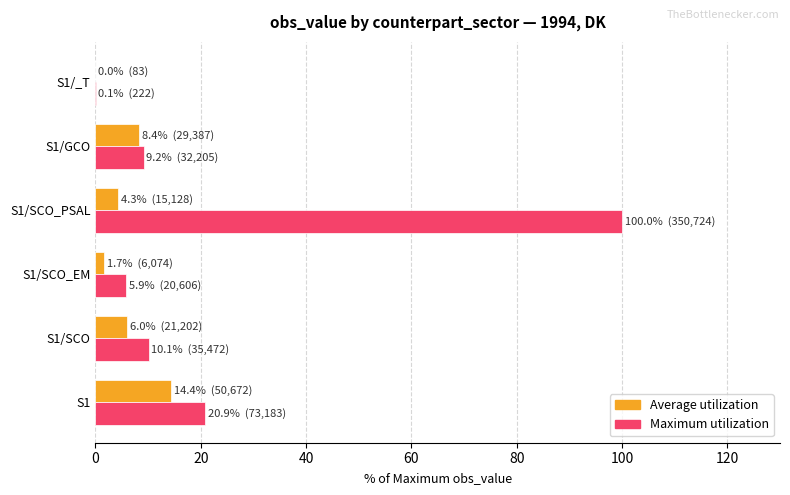

At which category is the sum across all series the highest?

S1/SCO_PSAL